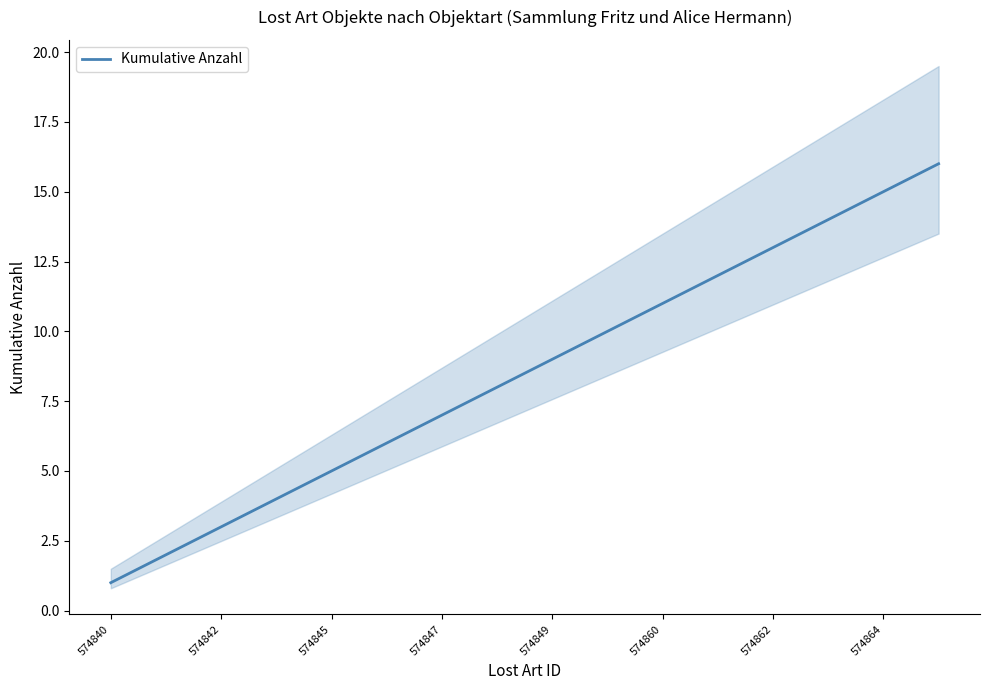

The value of Kumulative Anzahl at 574864 is 15. True or false?

True